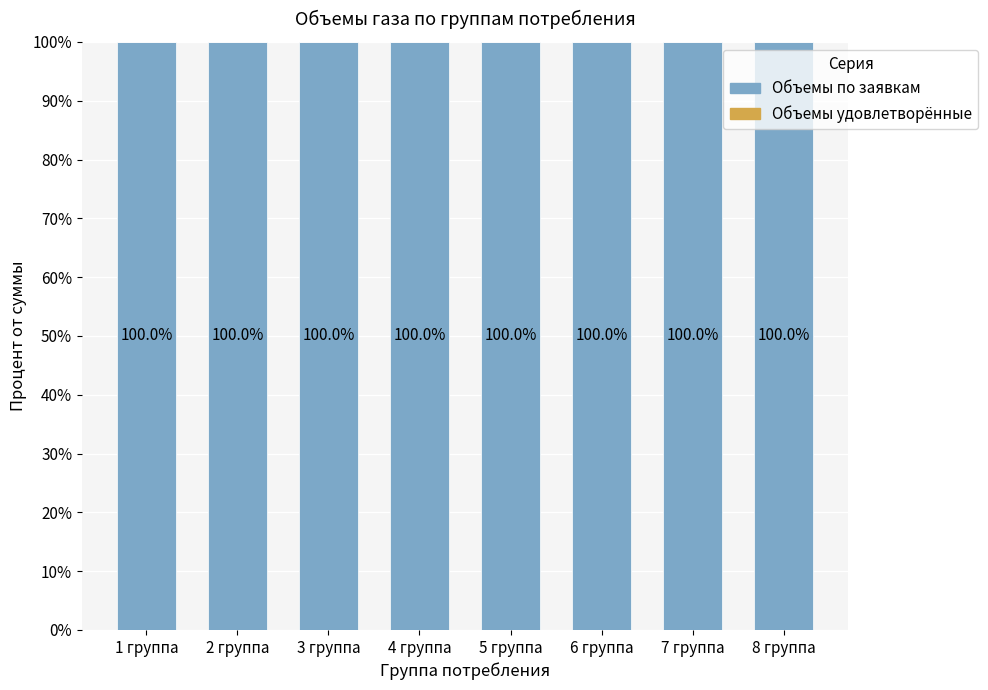

Does the chart contain any negative values?

No